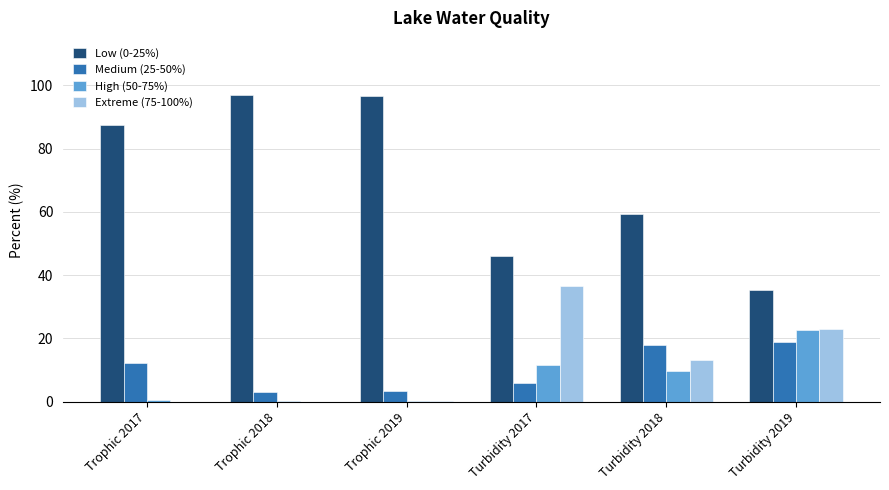

What is the sum of all High (50-75%) values?

44.7